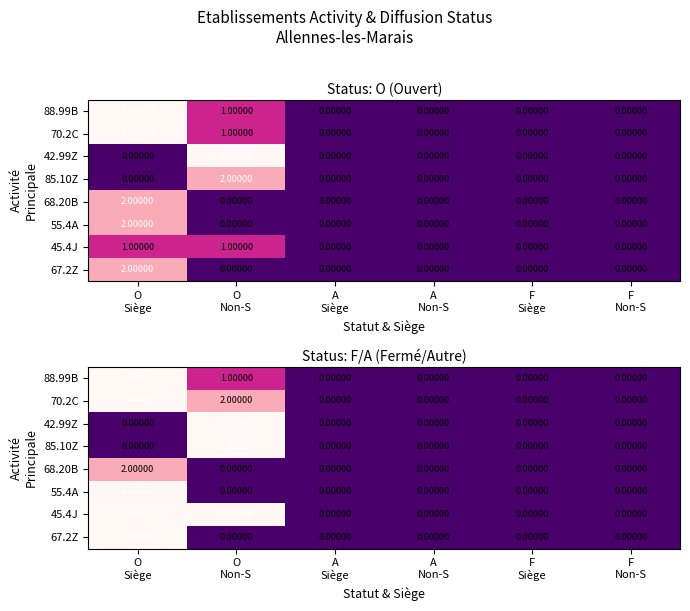

Is the value of 42.99Z at O Non-S greater than the value of 55.4A at O Non-S?

Yes